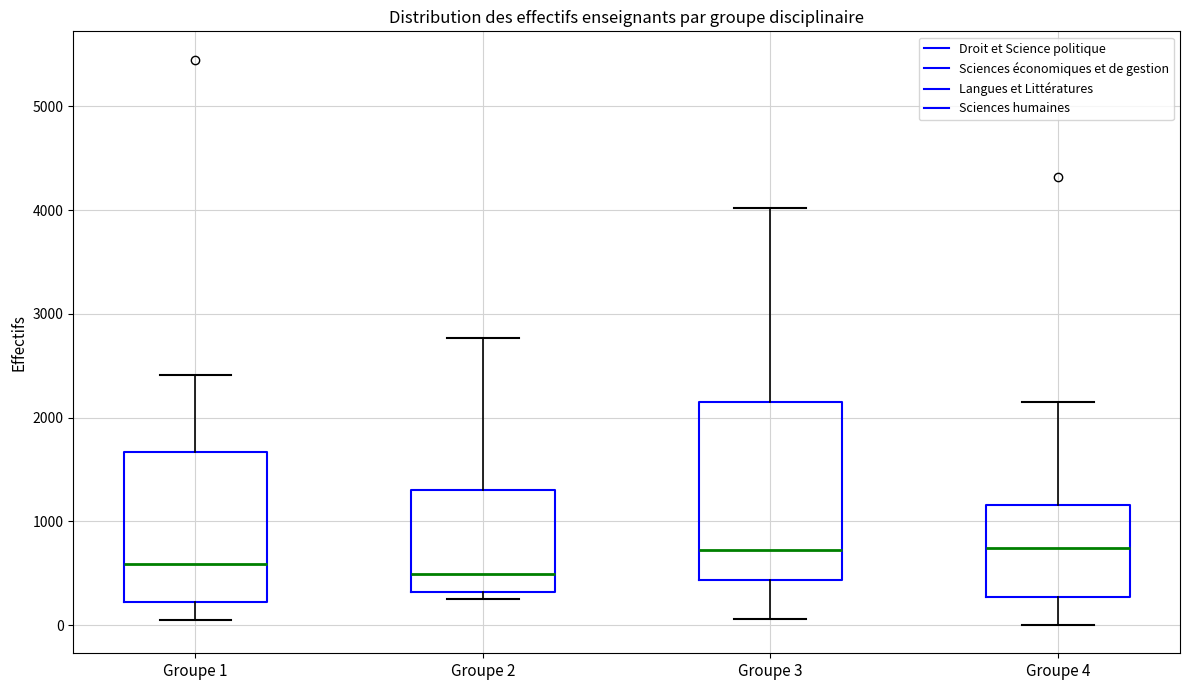

Where is the upper edge of the box for Groupe 4 on the y-axis? The values are not printed on the chart, so give them approximately, as read against the axis.

1200